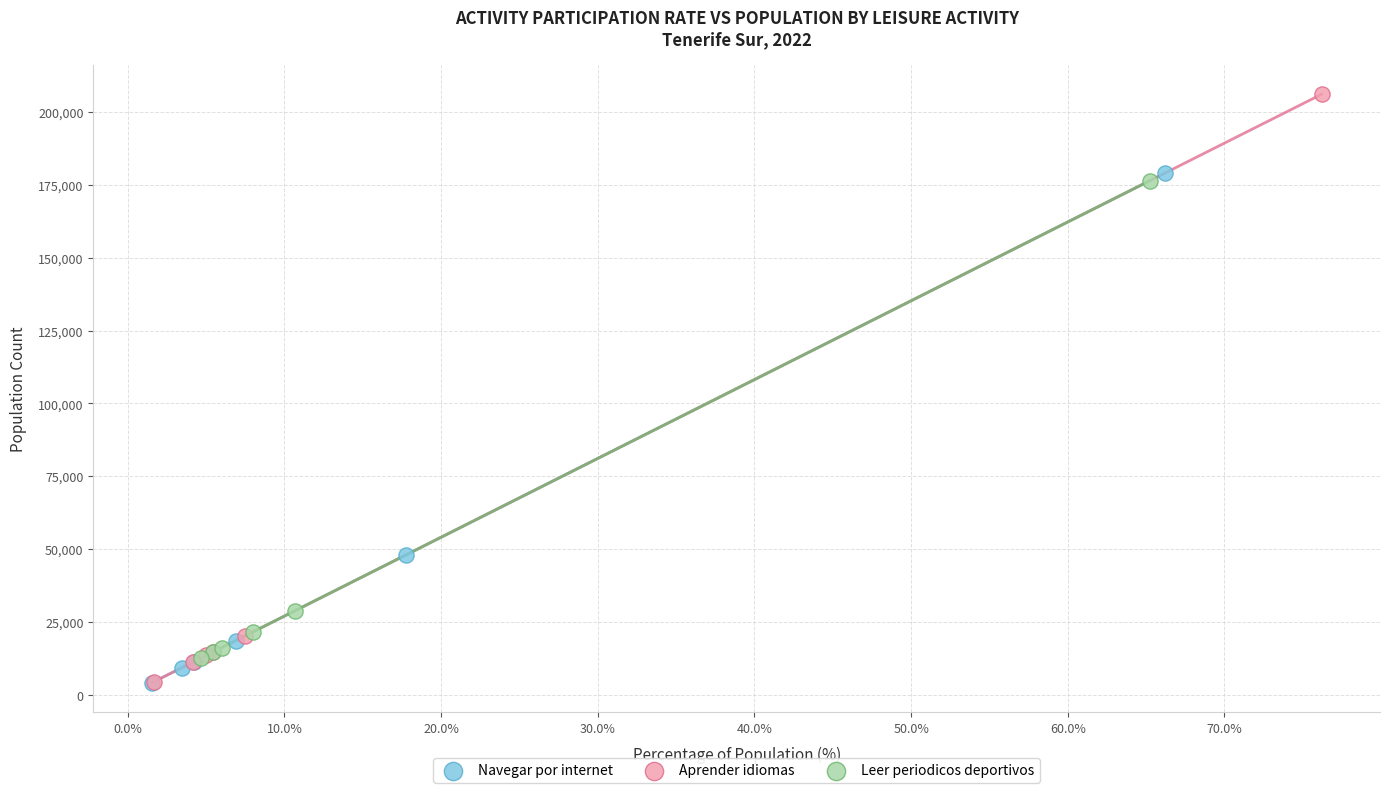

Which series has the largest Y range (max minus min)?

Aprender idiomas